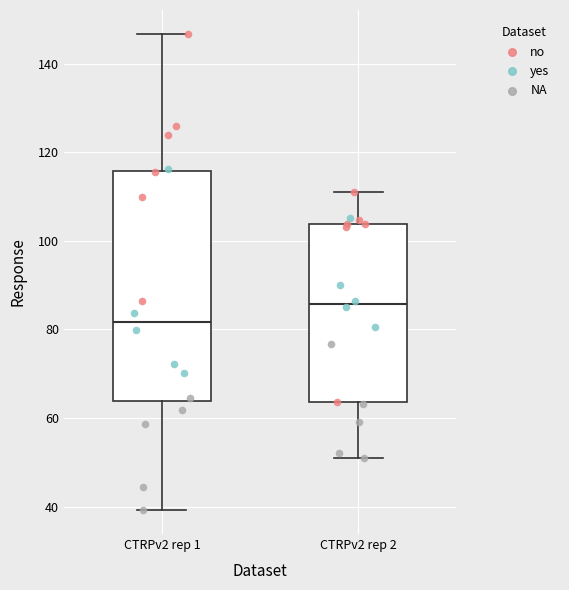

Which box is the tallest, from its lower edge to its upper edge?

CTRPv2 rep 1